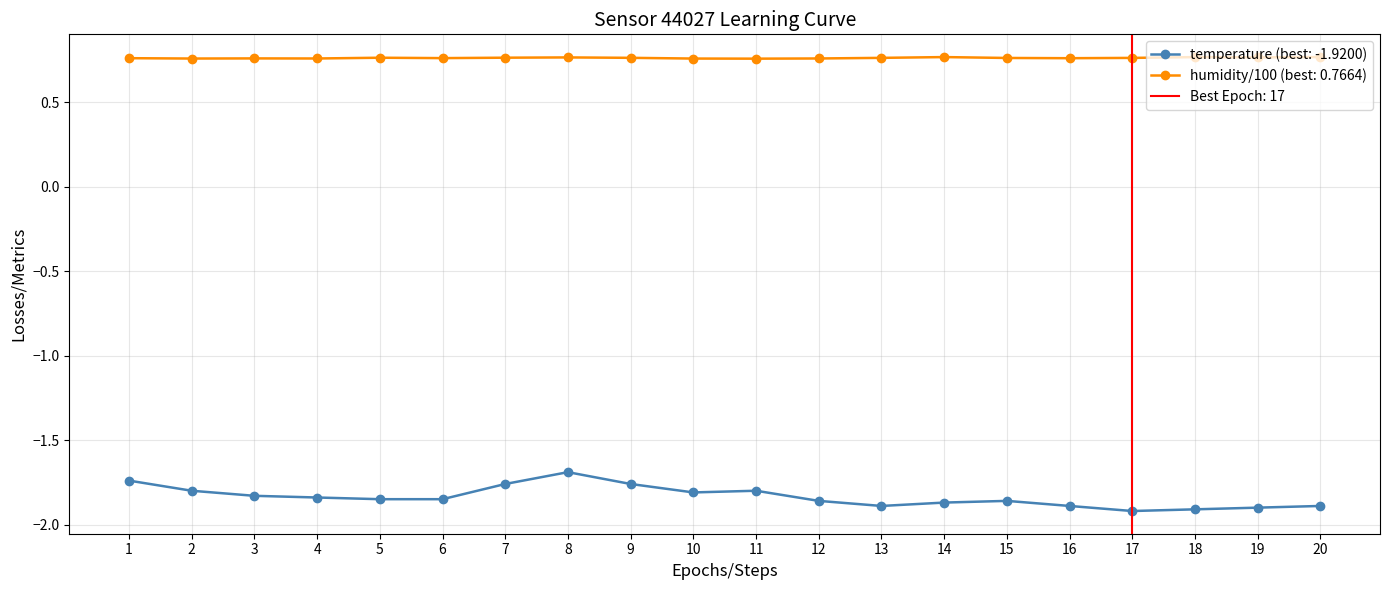

The value of temperature (best: -1.9200) at 2 is -1.8. True or false?

True